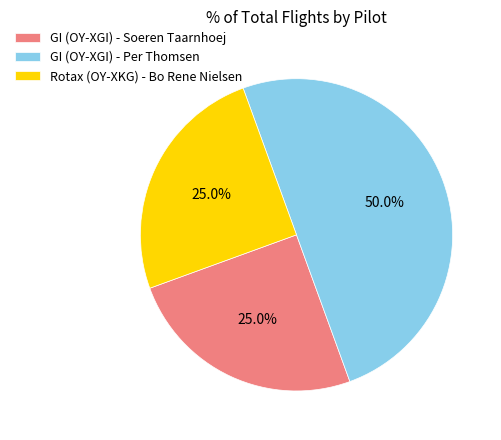

How many segments does this pie chart have?

3